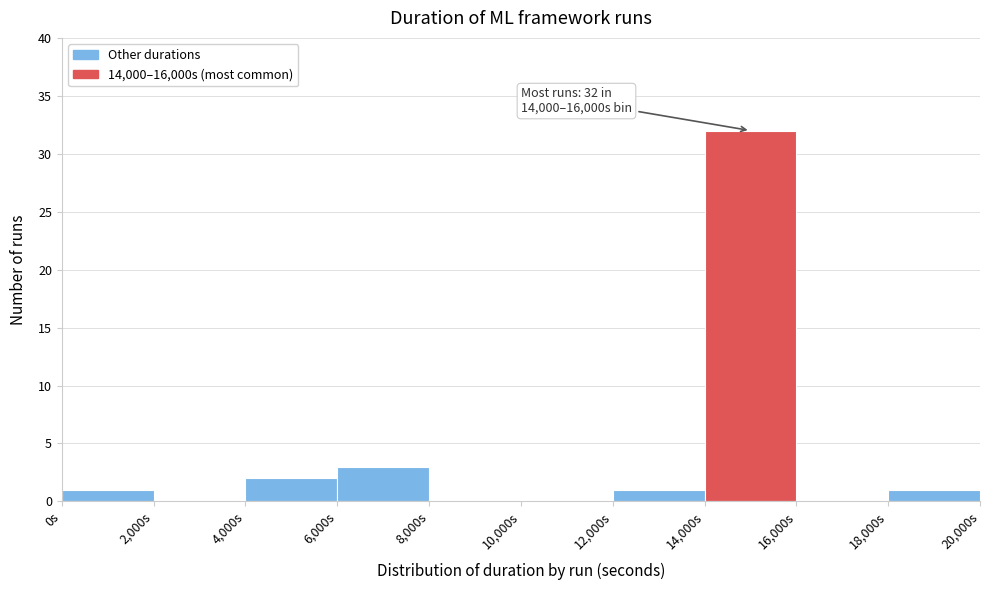

Over which range of the x-axis is the bar tallest?

14000 to 16000